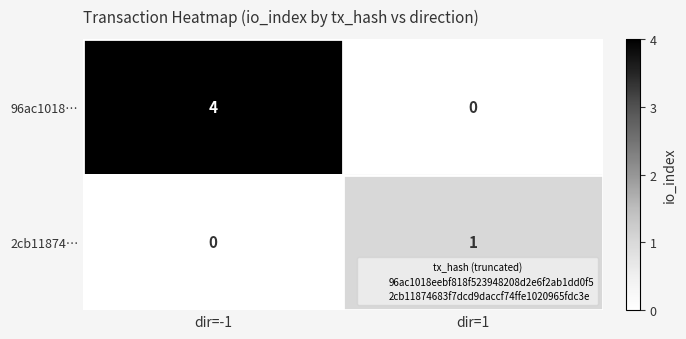

Reading right to left, list all the values displayed in this chart.

96ac1018…: 0	4
2cb11874…: 1	0